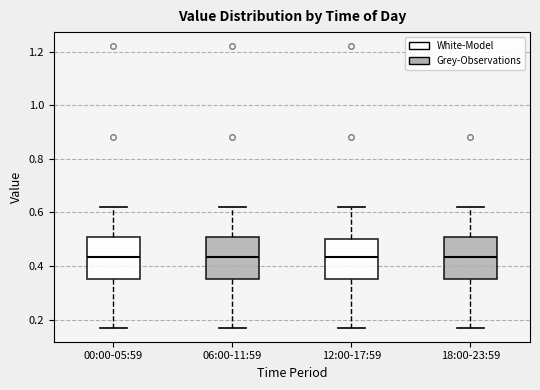

Reading left to right, read every box against the y-axis: the position of its median line, the range the box covers, and the ends of its whiskers. The values are not printed on the chart, so give them approximately, as read against the axis.

00:00-05:59: median 0.44, box 0.36 to 0.52, whiskers 0.18 to 0.62
06:00-11:59: median 0.44, box 0.36 to 0.52, whiskers 0.18 to 0.62
12:00-17:59: median 0.44, box 0.36 to 0.50, whiskers 0.18 to 0.62
18:00-23:59: median 0.44, box 0.36 to 0.52, whiskers 0.18 to 0.62